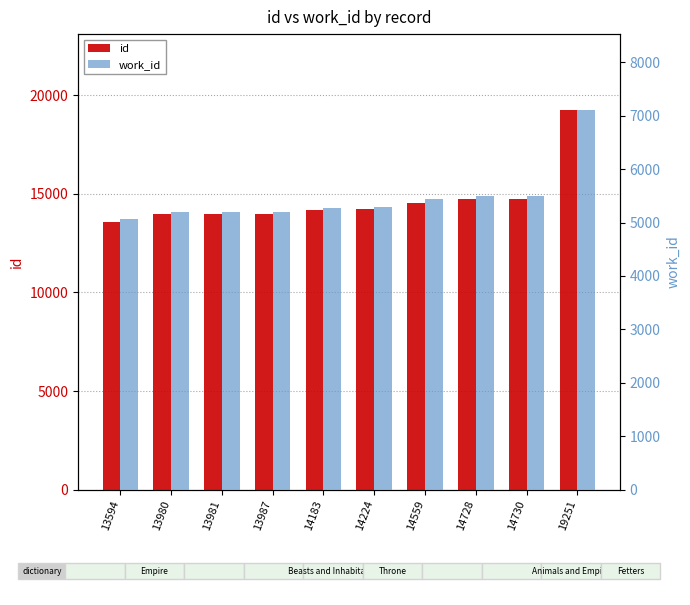

Rank the categories by work_id value from highest to lowest.

19251, 14728, 14730, 14559, 14224, 14183, 13980, 13981, 13987, 13594